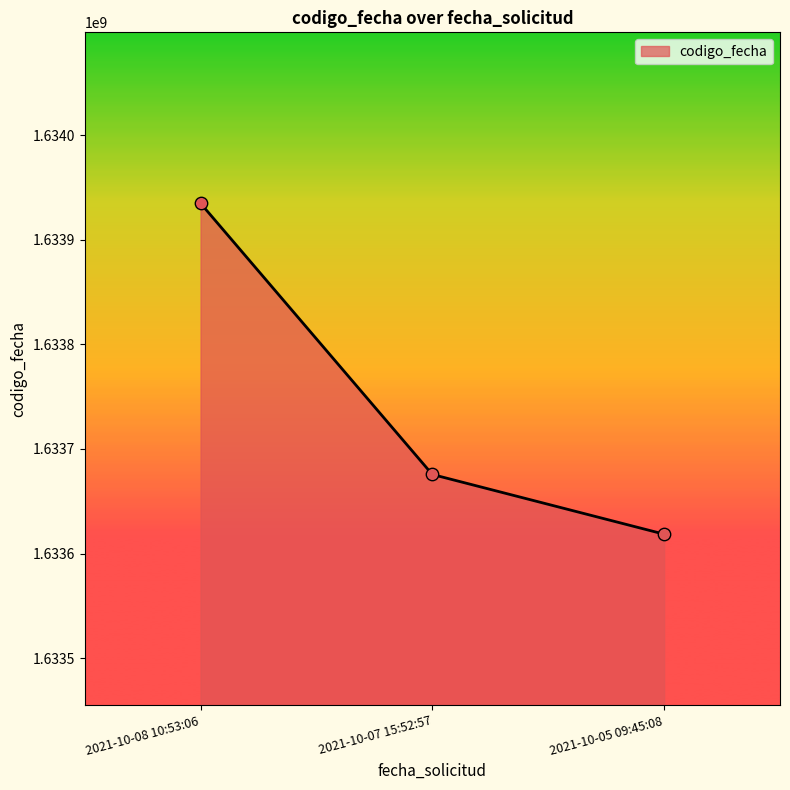

Between 2021-10-05 09:45:08 and 2021-10-08 10:53:06, which is larger?

2021-10-08 10:53:06